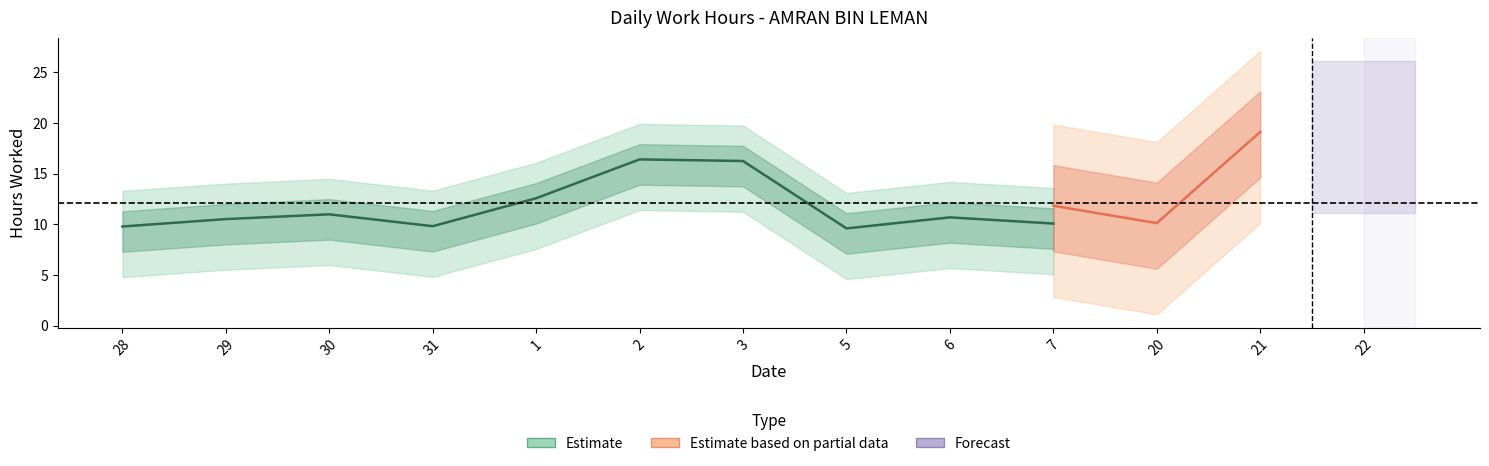

List the series in order of their peak value, lowest first.

Estimate, Estimate based on partial data, Forecast